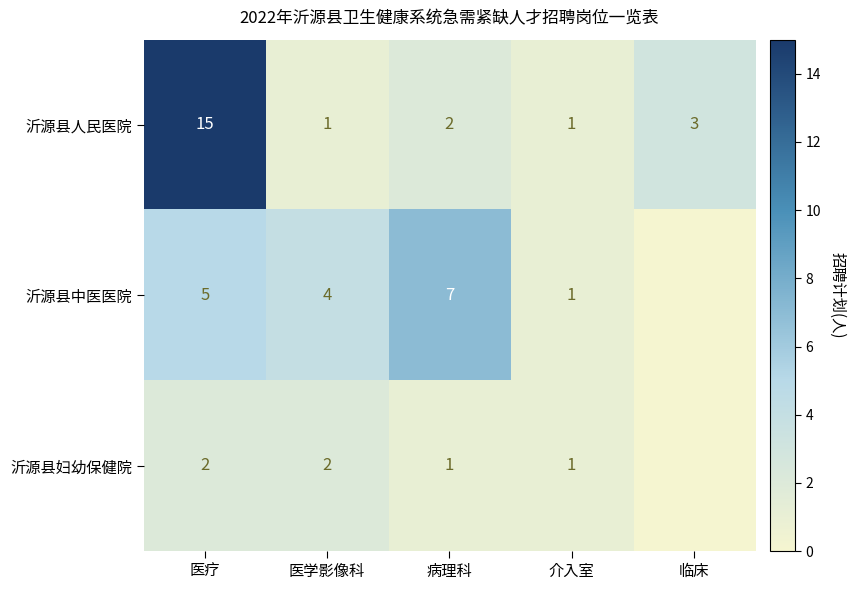

Is it true that 沂源县妇幼保健院 equals 1 at 介入室?

True